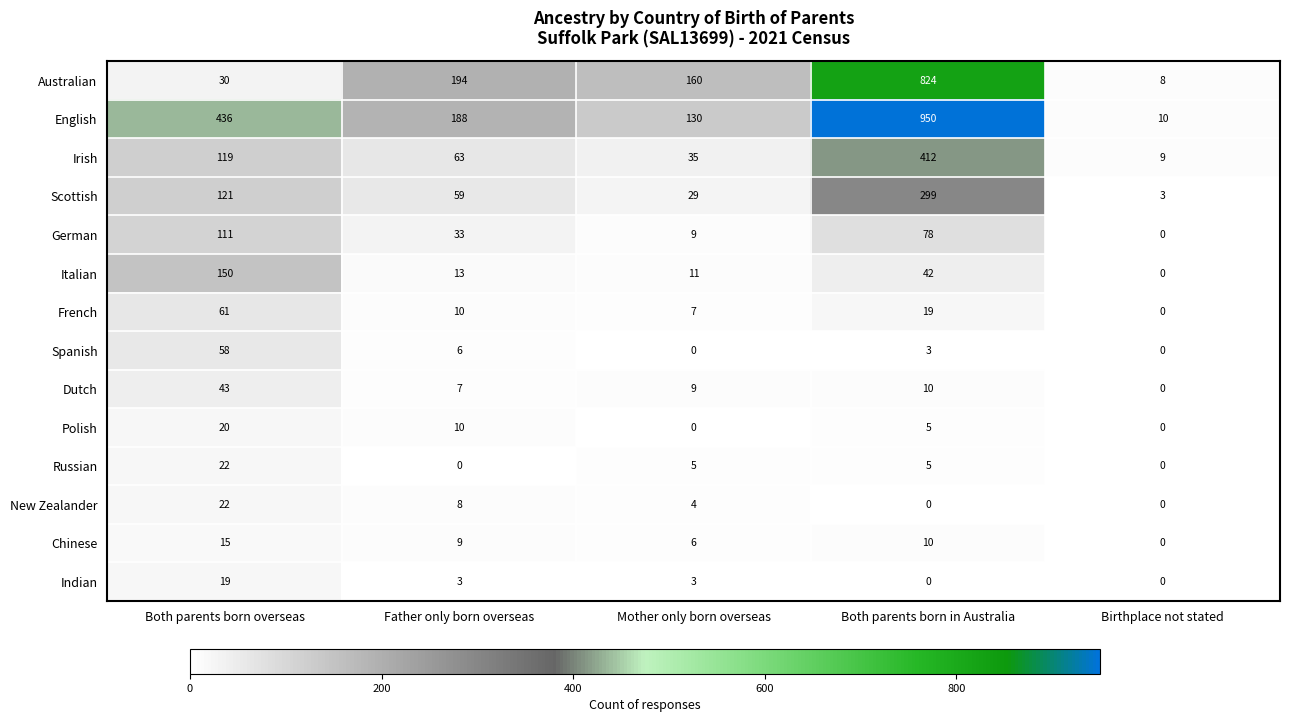

What is the maximum value for Polish?

20